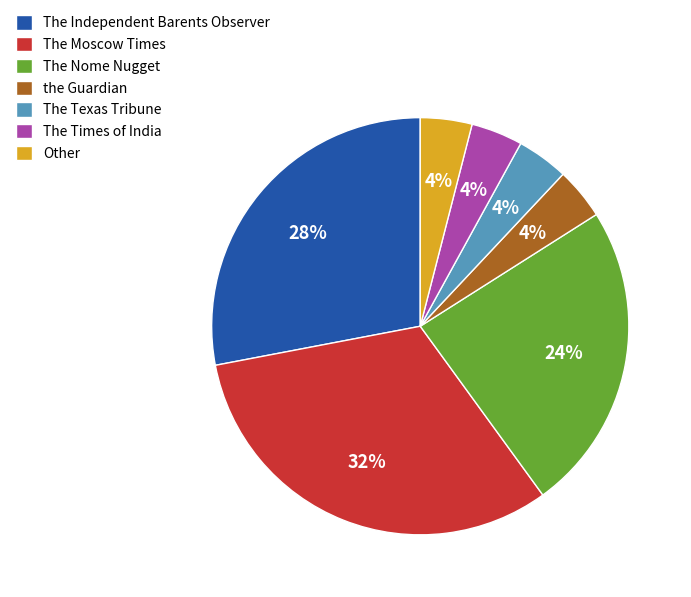

Does Other represent more than half of the total?

No